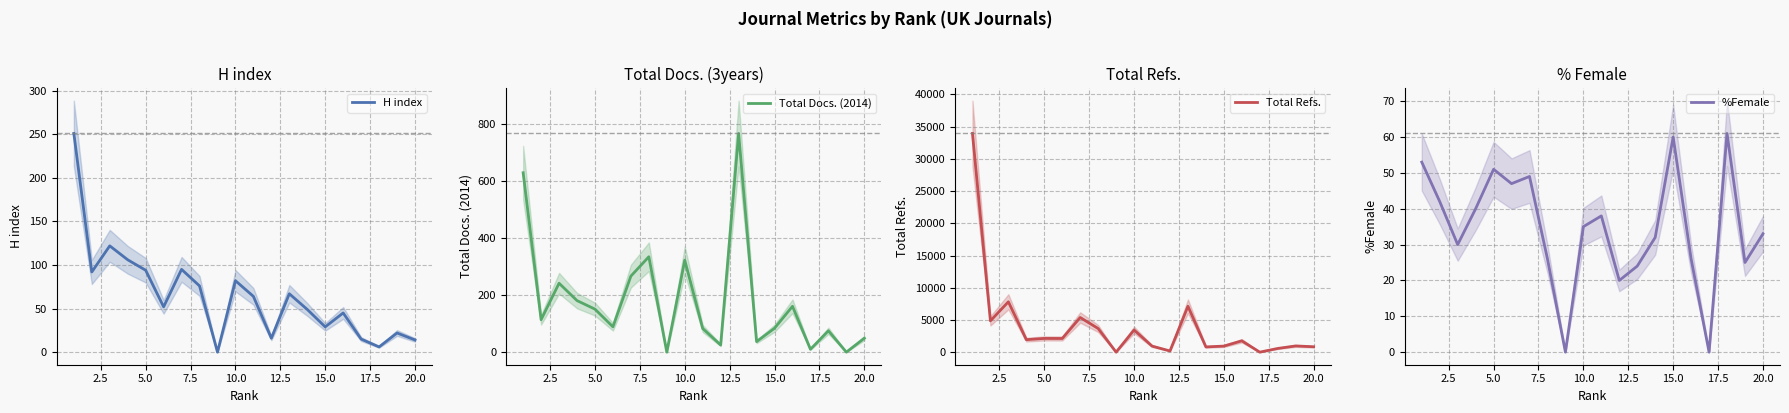

Does the chart have visible grid lines?

Yes